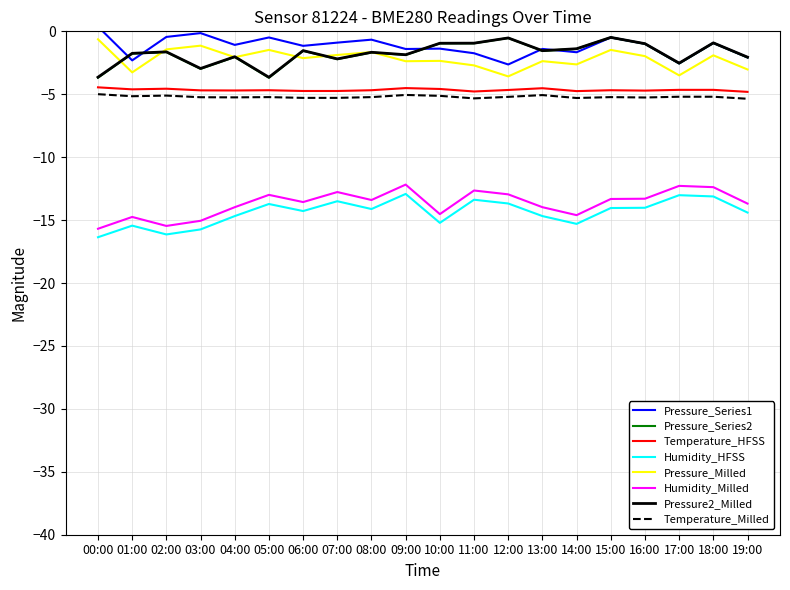

True or false: Pressure2_Milled has a value of -1.4 at 14:00.

True